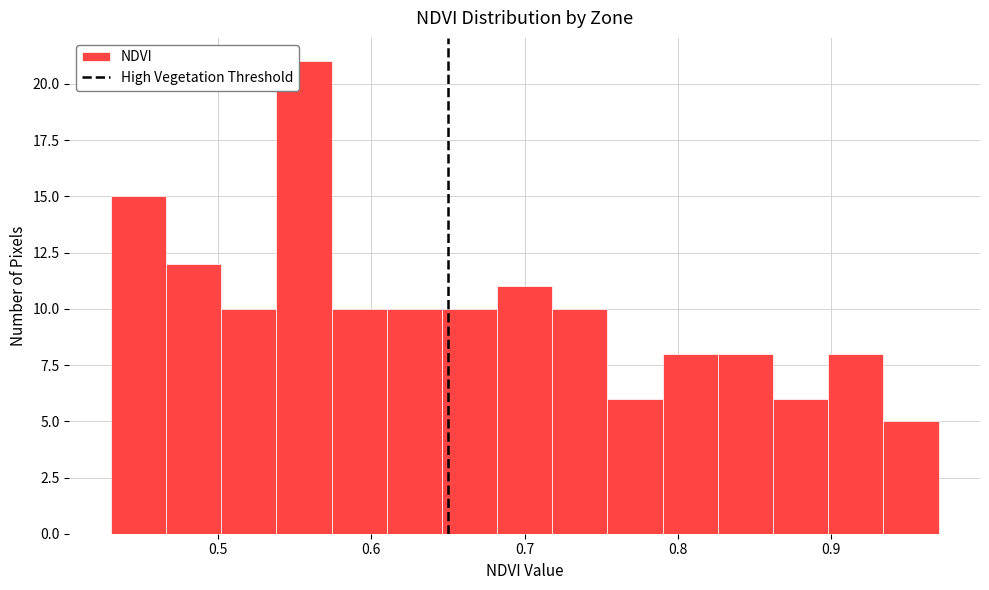

Read against the x-axis, roughly where is the centre of the tallest bar?

0.56